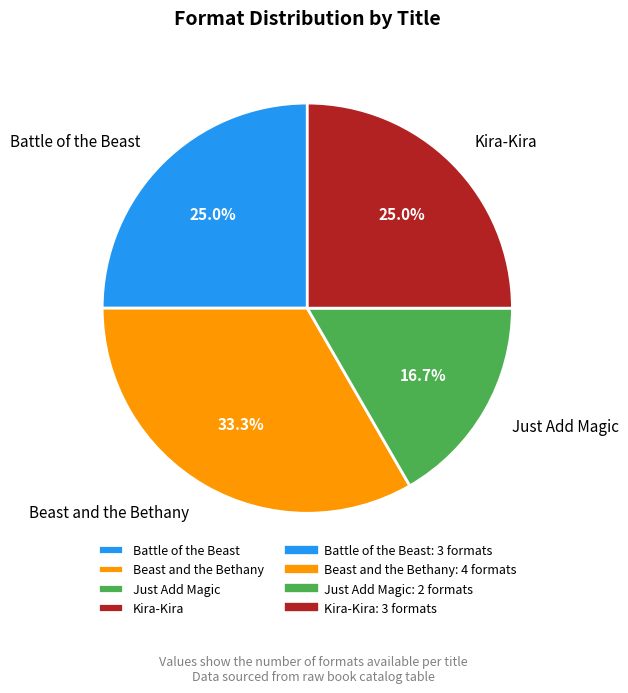

How many slices are in this pie chart?

4